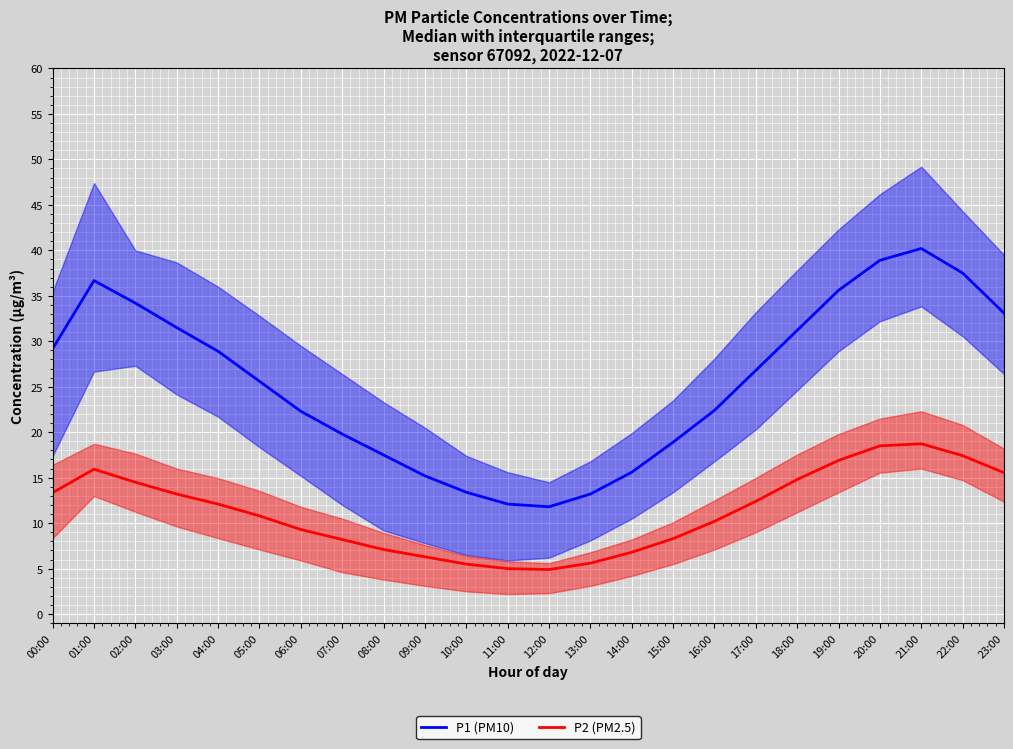

Which series has the largest range (max minus min)?

P1 (PM10)